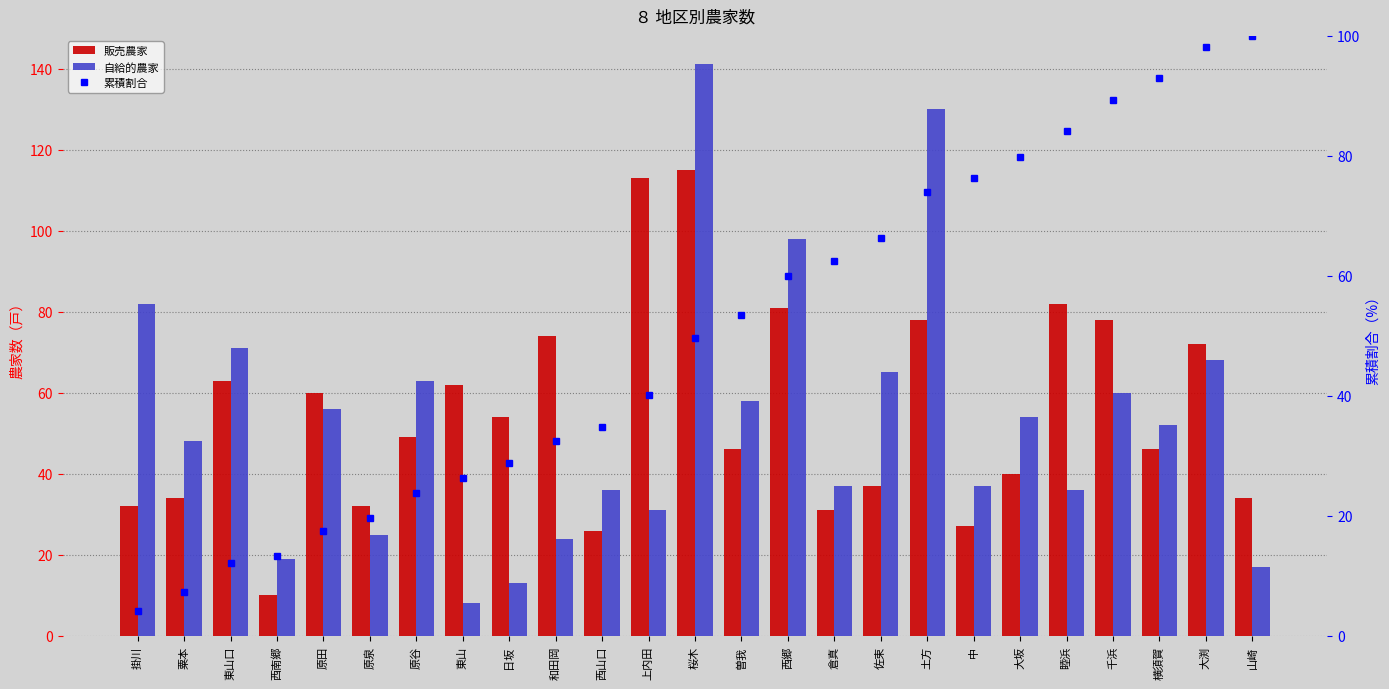

What is the minimum value for 販売農家?

10.0